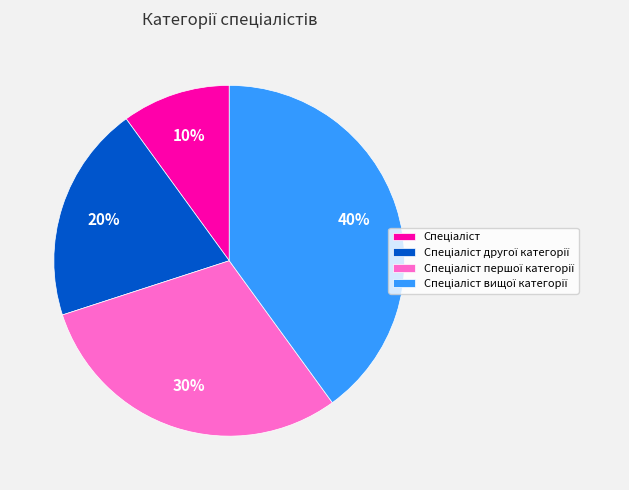

To the nearest percent, what is the average slice percentage?

25%